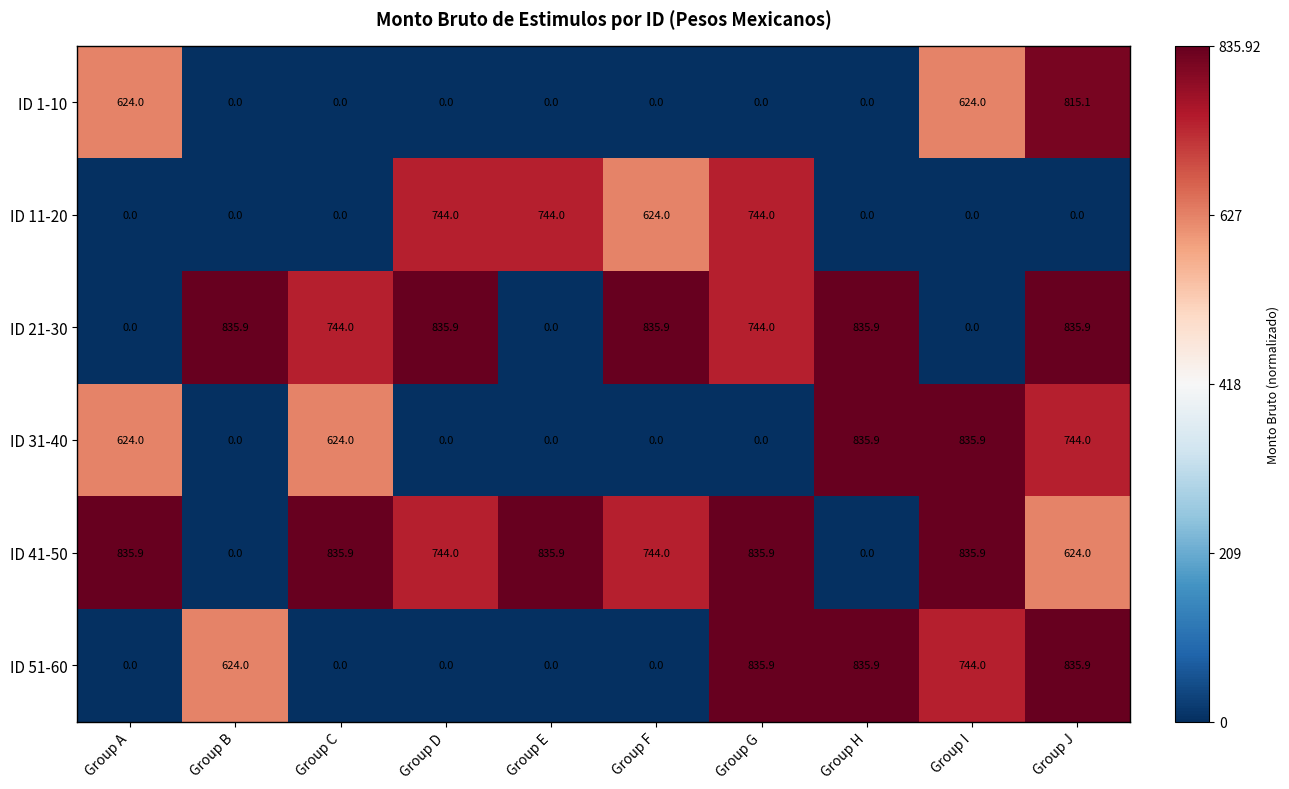

Read the ID 21-30 value at Group D.

835.9